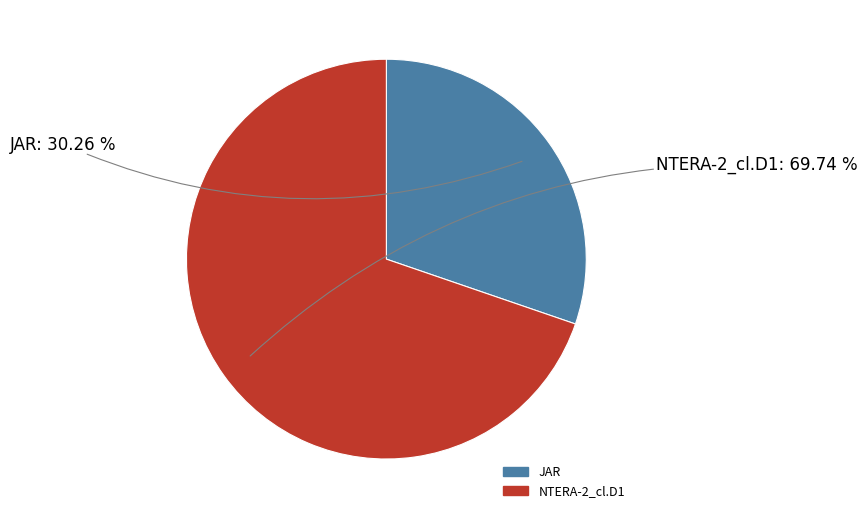

What portion of the pie excludes NTERA-2_cl.D1?

30.3%